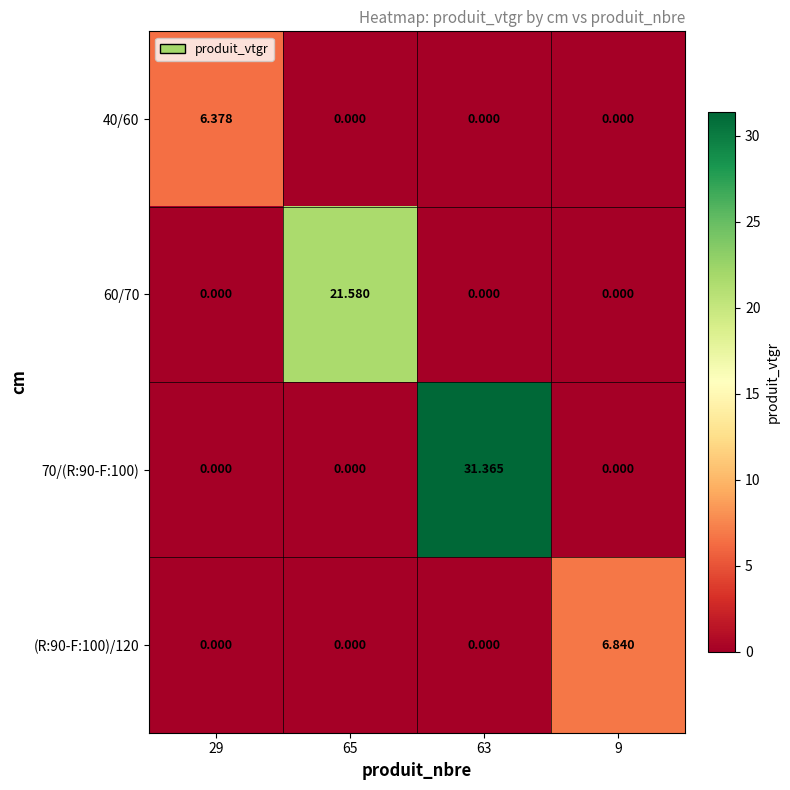

Is the value of 40/60 at 29 greater than the value of (R:90-F:100)/120 at 63?

Yes